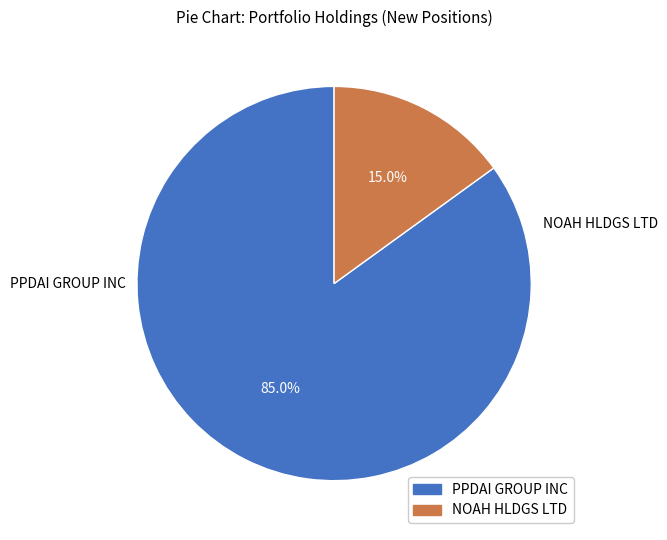

Rank the categories by value from highest to lowest.

PPDAI GROUP INC, NOAH HLDGS LTD